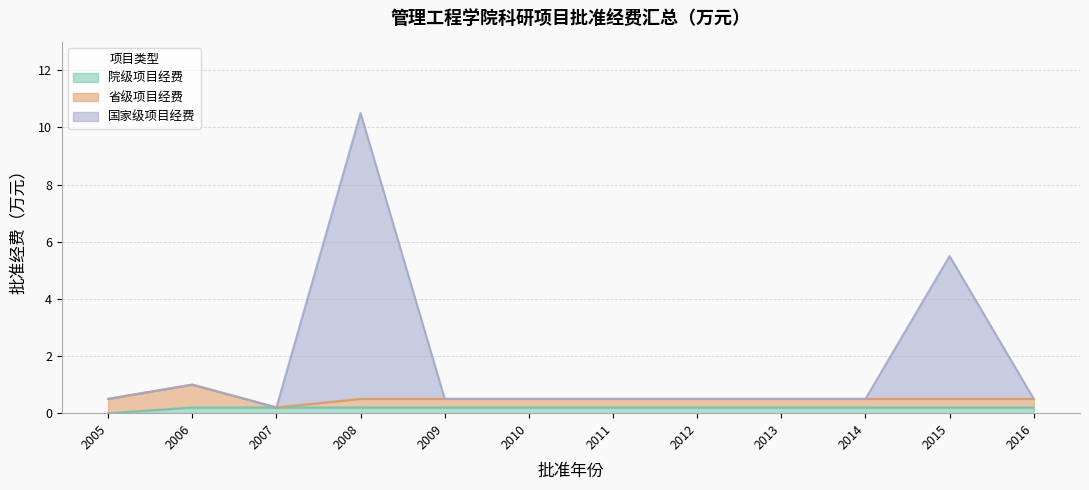

At which category does the chart reach its minimum across all series?

2005